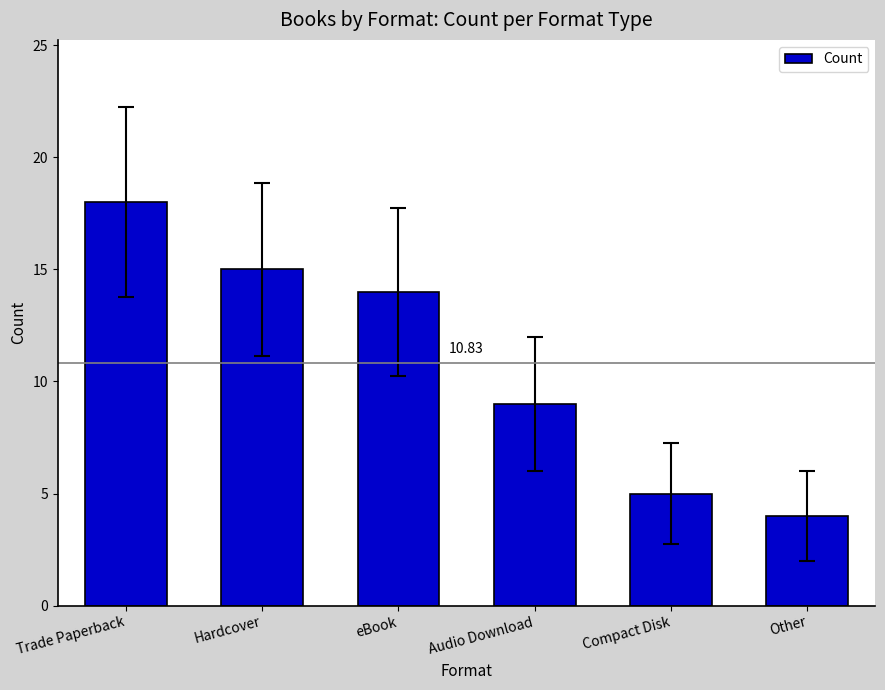

What is the sum of all values?

65